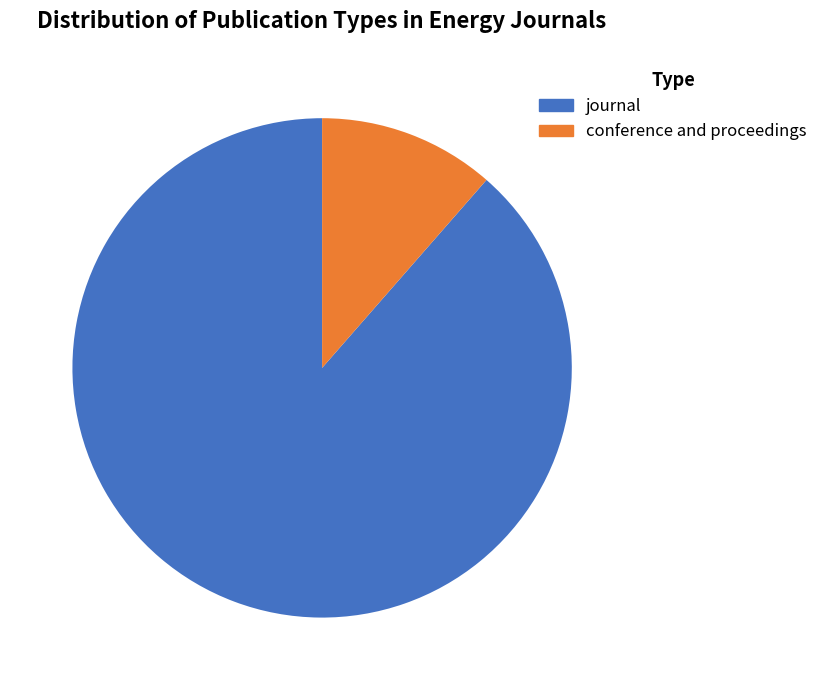

What percentage is the conference and proceedings slice, to the nearest percent?

11%